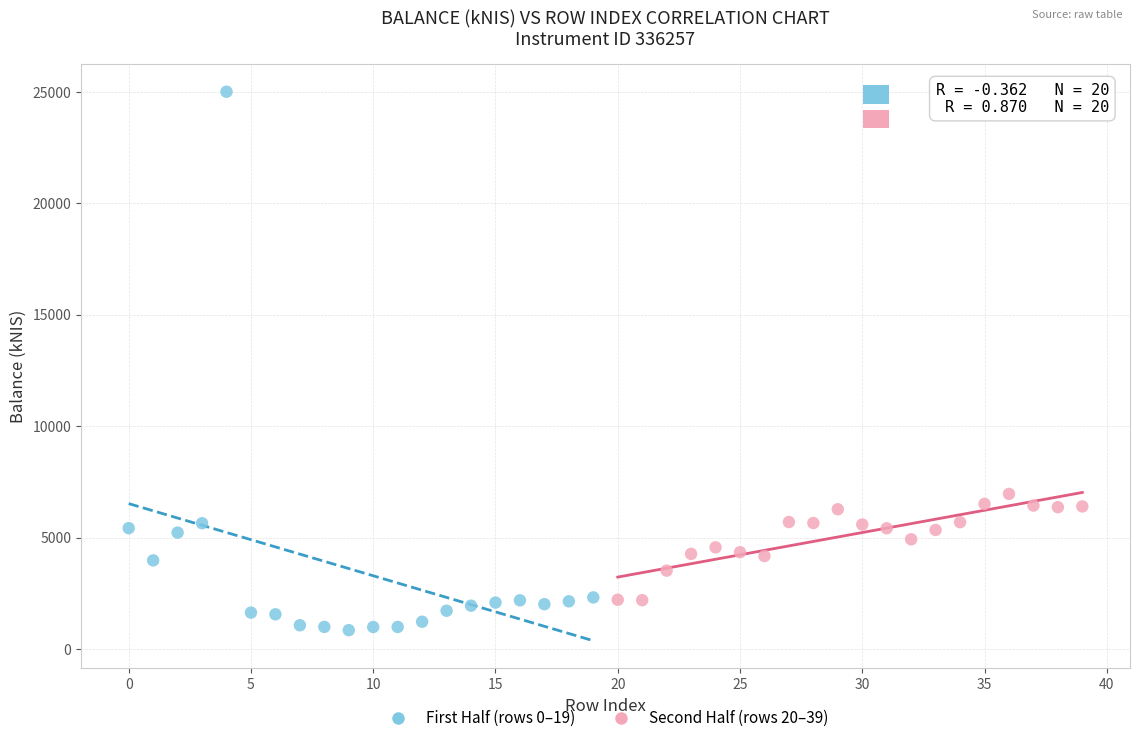

Which series has the largest Y range (max minus min)?

First Half (rows 0–19)